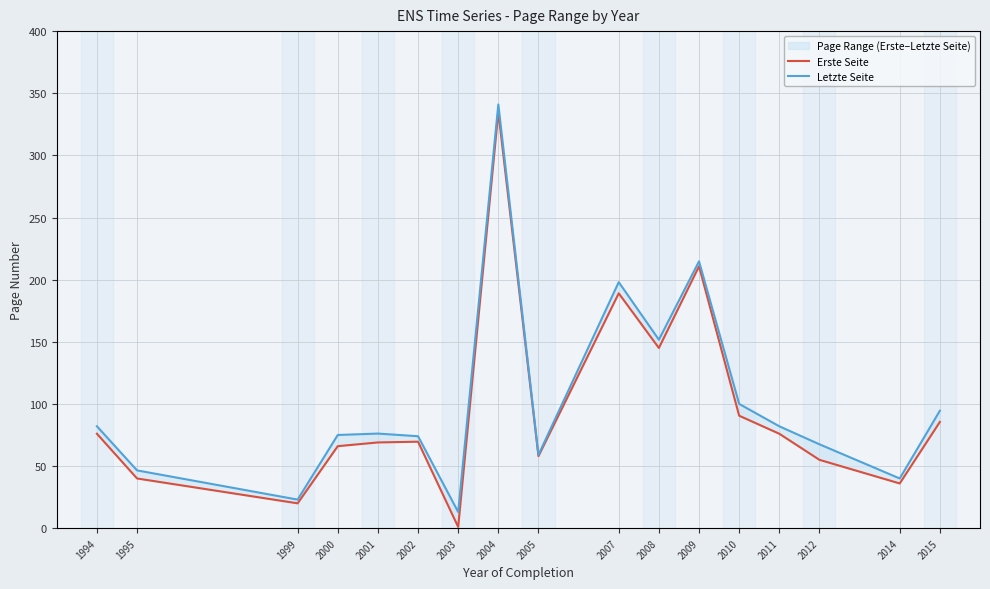

True or false: Letzte Seite has more than 0 interior local peaks.

True